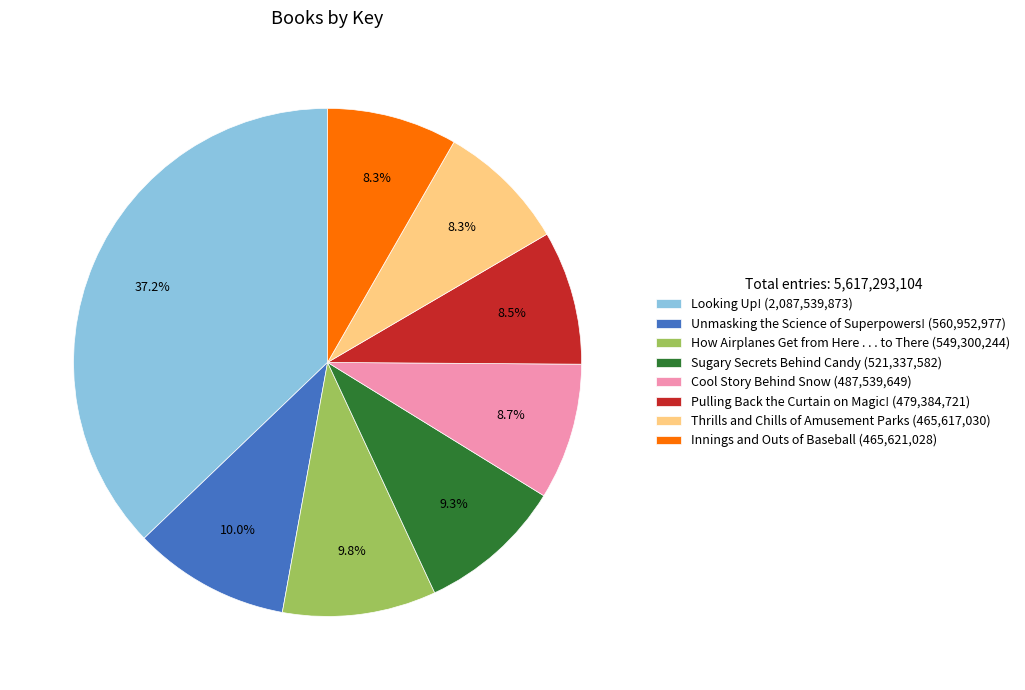

To the nearest percent, what is the difference between the largest and smallest slice percentages?

29%